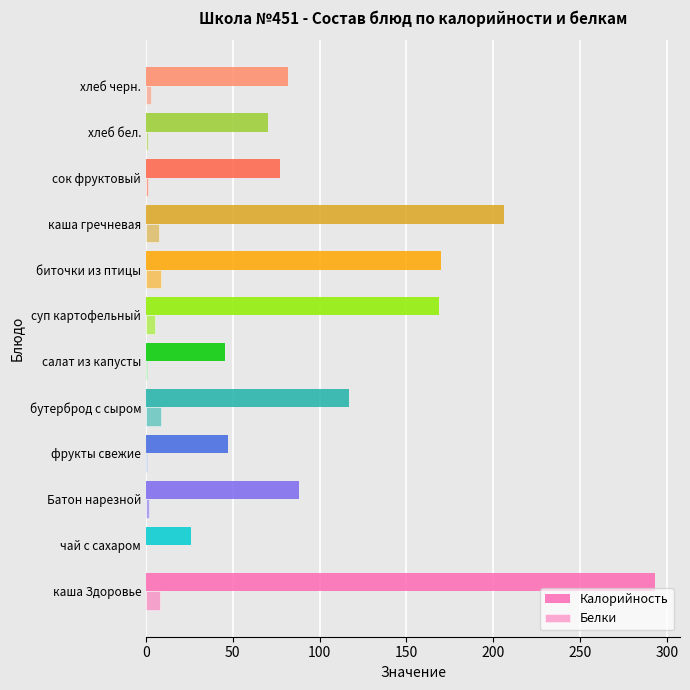

How many data points does each series have?

12